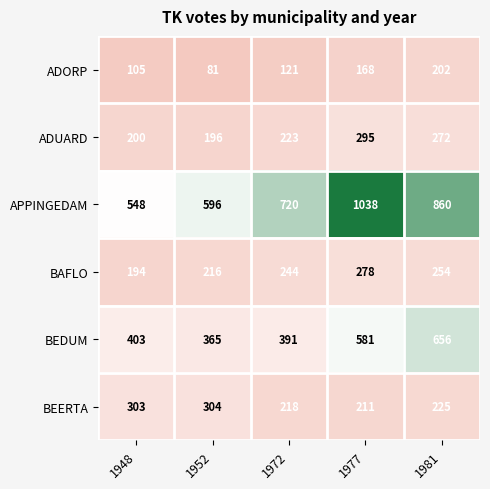

True or false: BEERTA has a value of 407 at 1952.

False